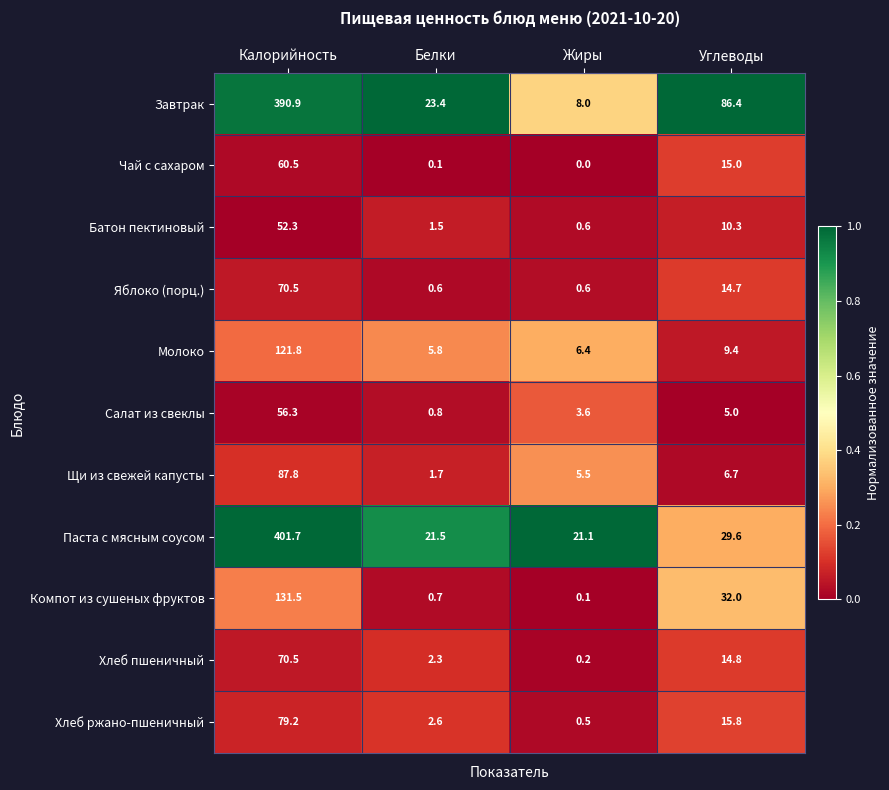

What is the difference between the second highest and minimum values in the Салат из свеклы series?

4.2